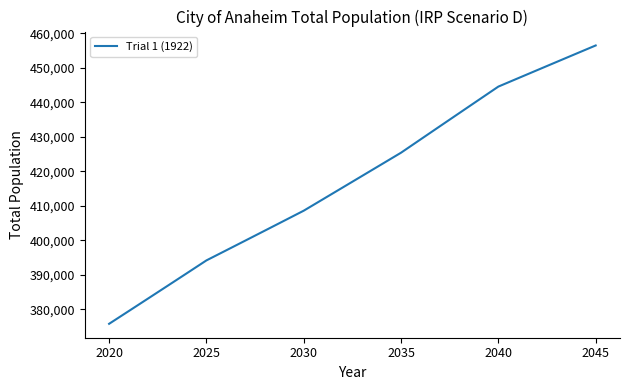

What is the difference between the maximum and minimum values?

80743.0